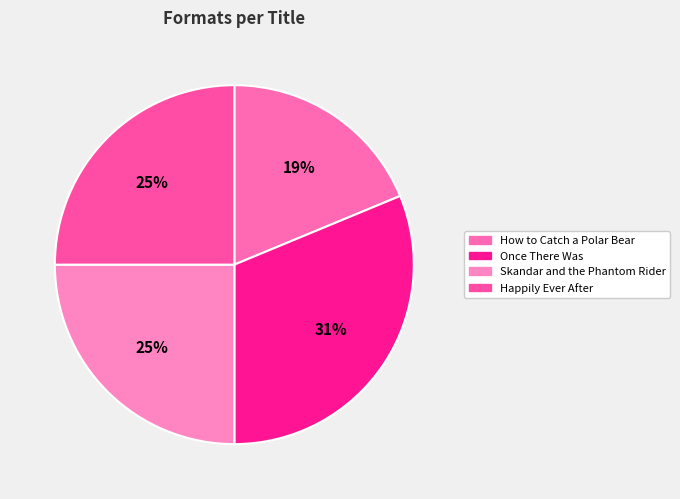

To the nearest percent, what is the difference between the Once There Was and Happily Ever After slice percentages?

6%